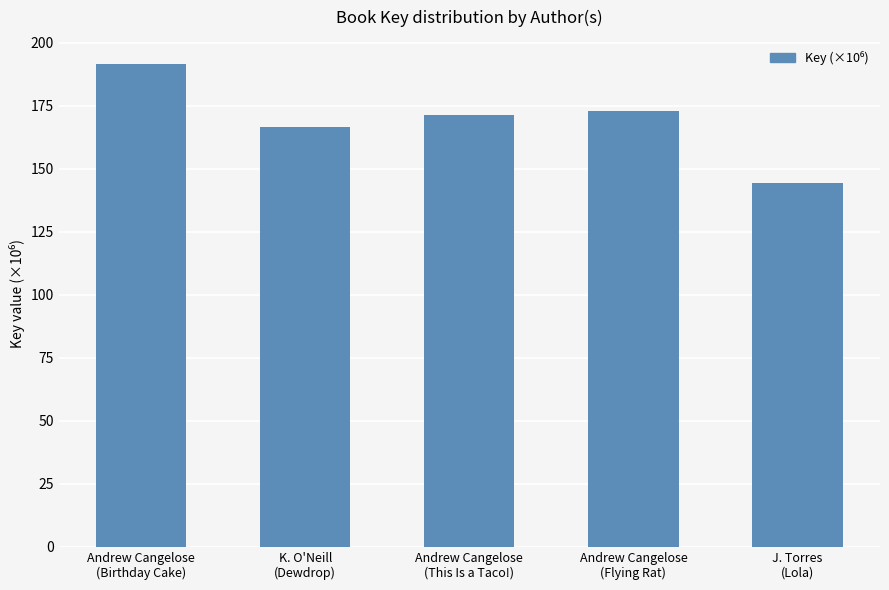

The value at Andrew Cangelose
(Birthday Cake) is 78.3. True or false?

False